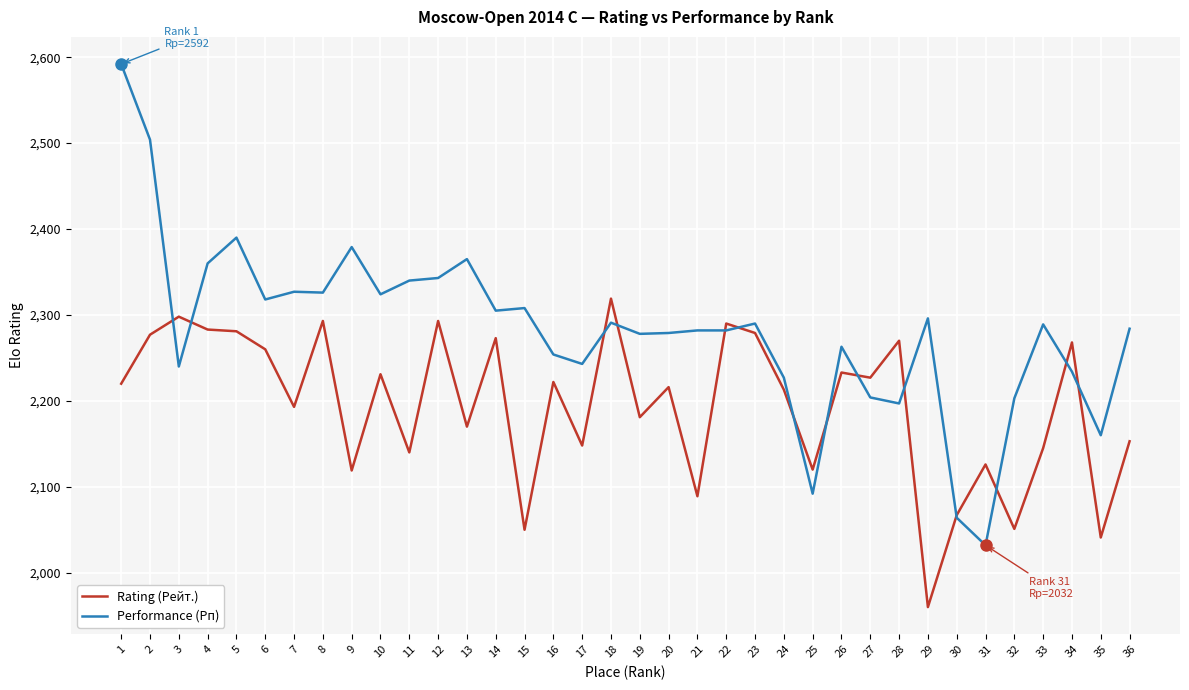

How many times do Performance (Рп) and Rating (Рейт.) cross each other?

14